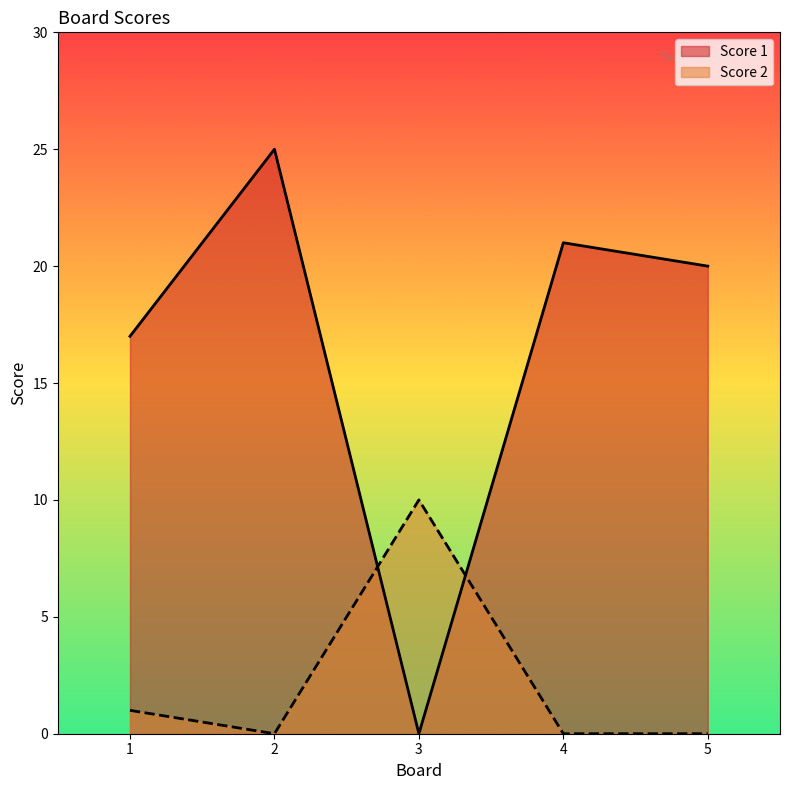

Which series ends up on top after the final intersection of Score 2 and Score 1?

Score 1